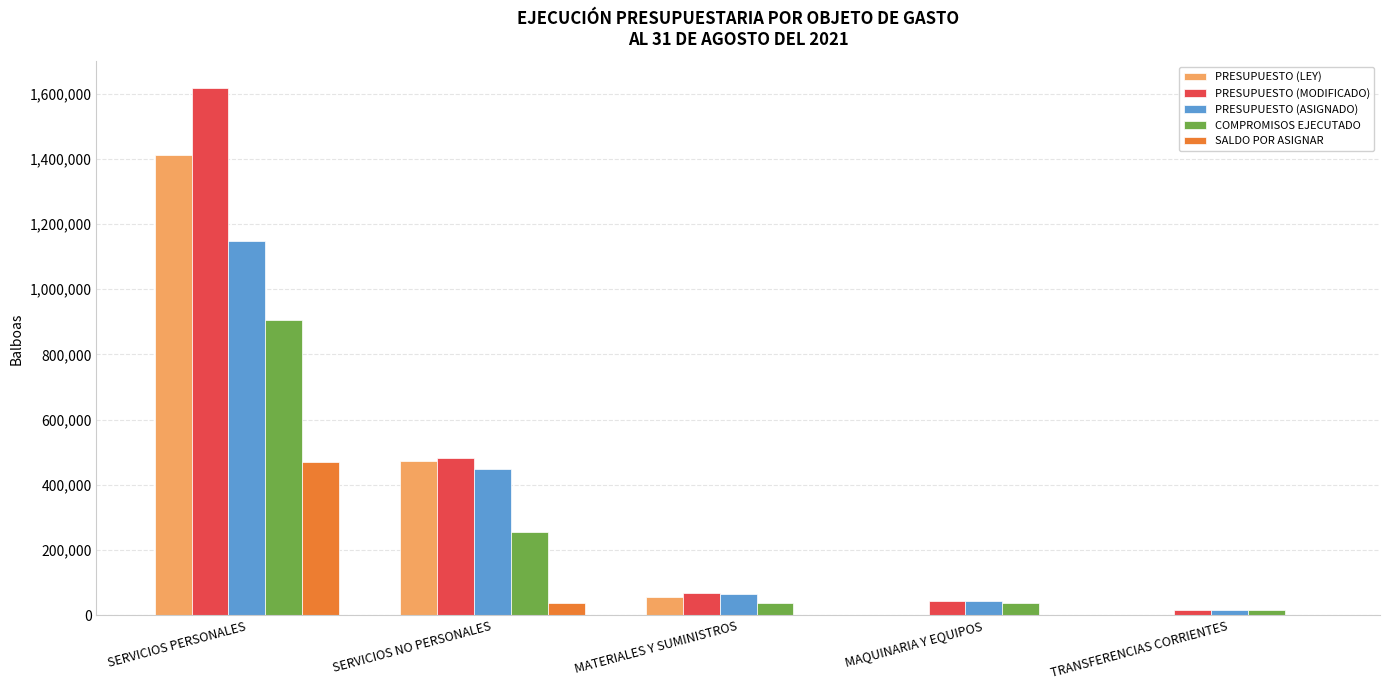

The COMPROMISOS EJECUTADO series shows 256905.8 at SERVICIOS NO PERSONALES. True or false?

True